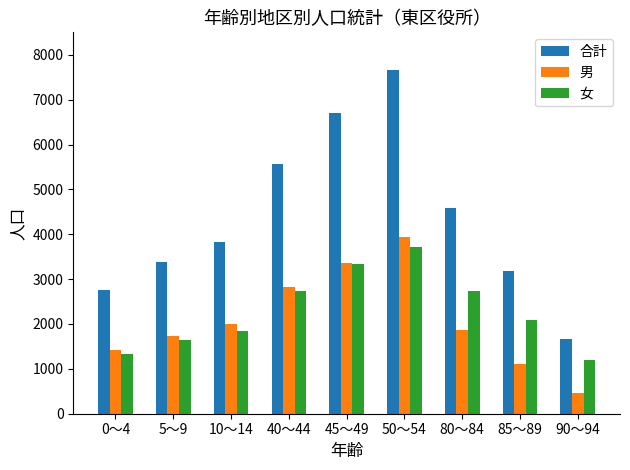

What is the lowest value of the 合計 series?

1669